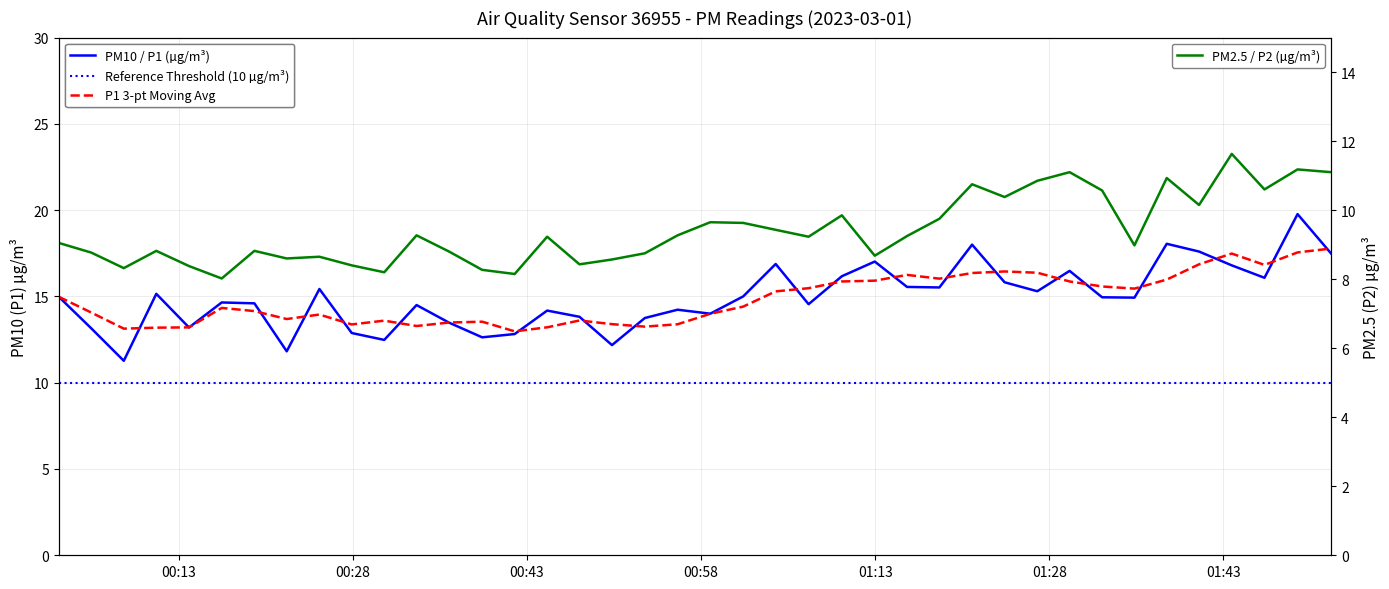

Is it true that P1 equals 5.5 at 12?

False